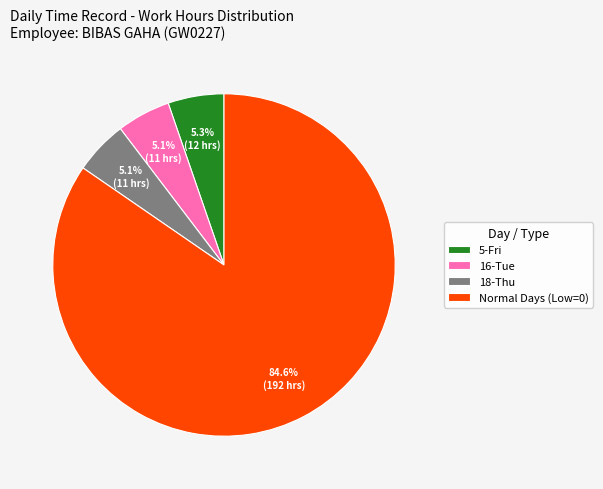

Does 16-Tue represent more than half of the total?

No